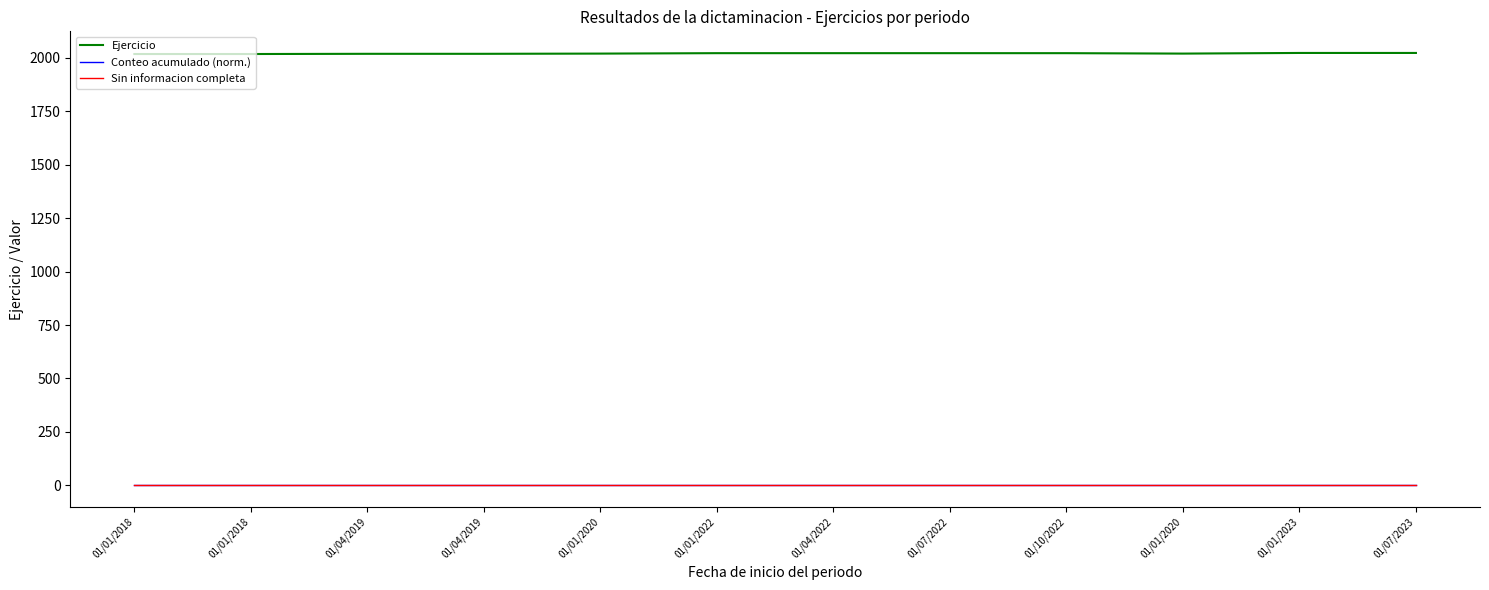

How many distinct data groups are displayed?

3